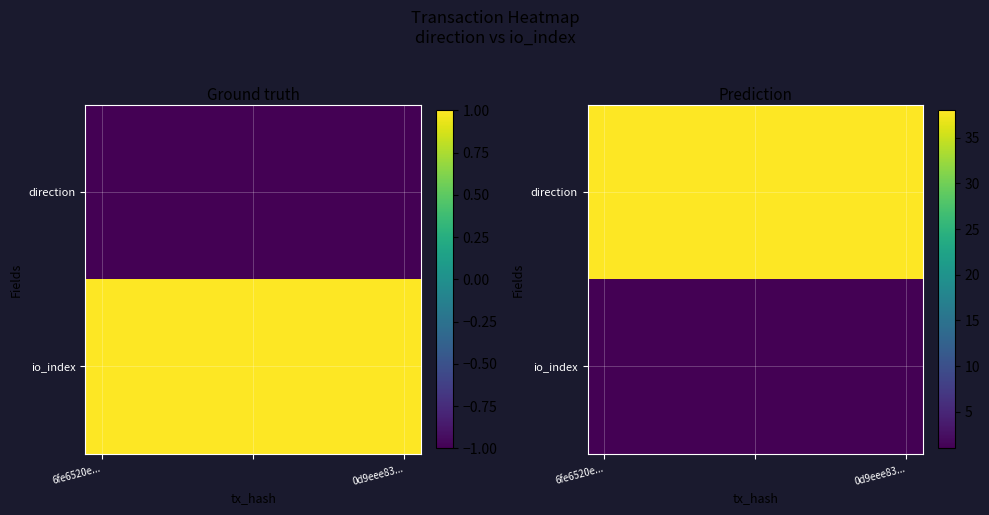

At which label does io_index reach its minimum?

6fe6520e...